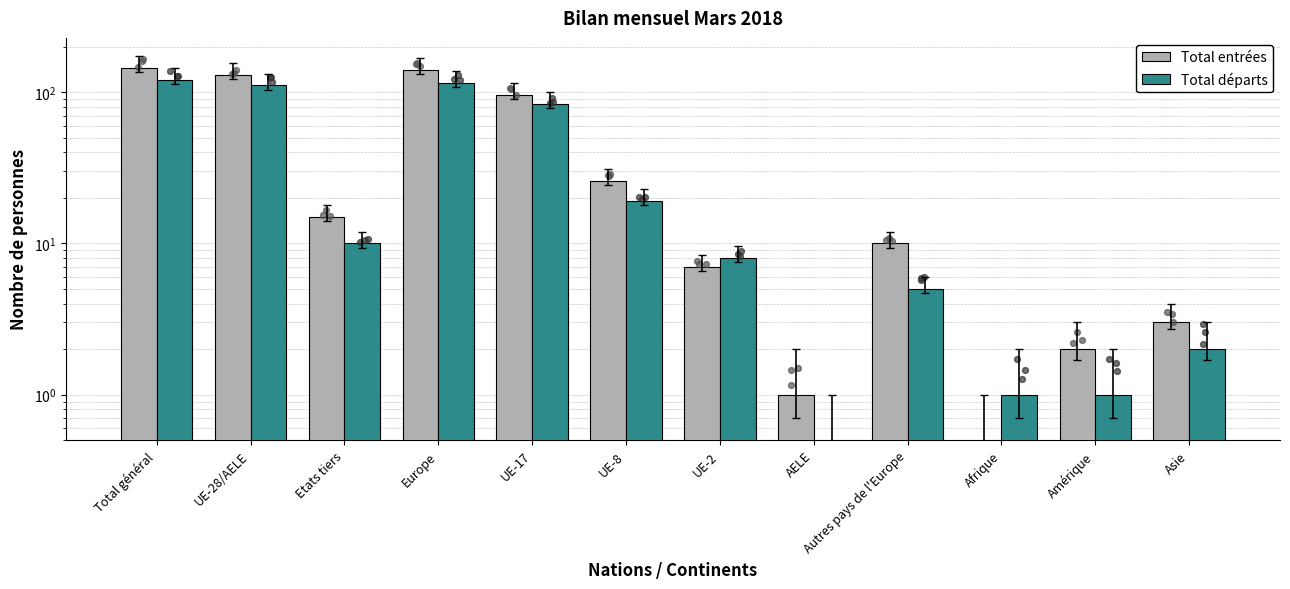

Which series contains the highest Y value?

Total entrées